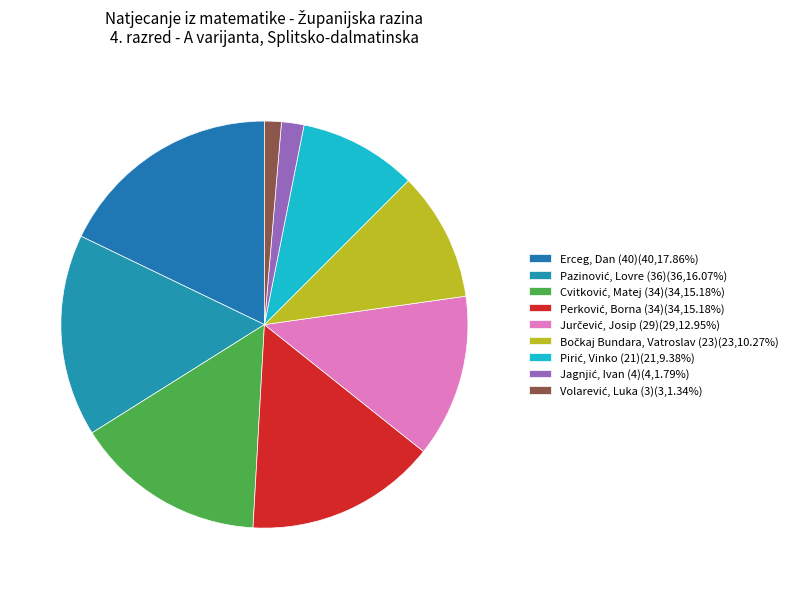

Is there any slice that represents more than half of the pie?

No